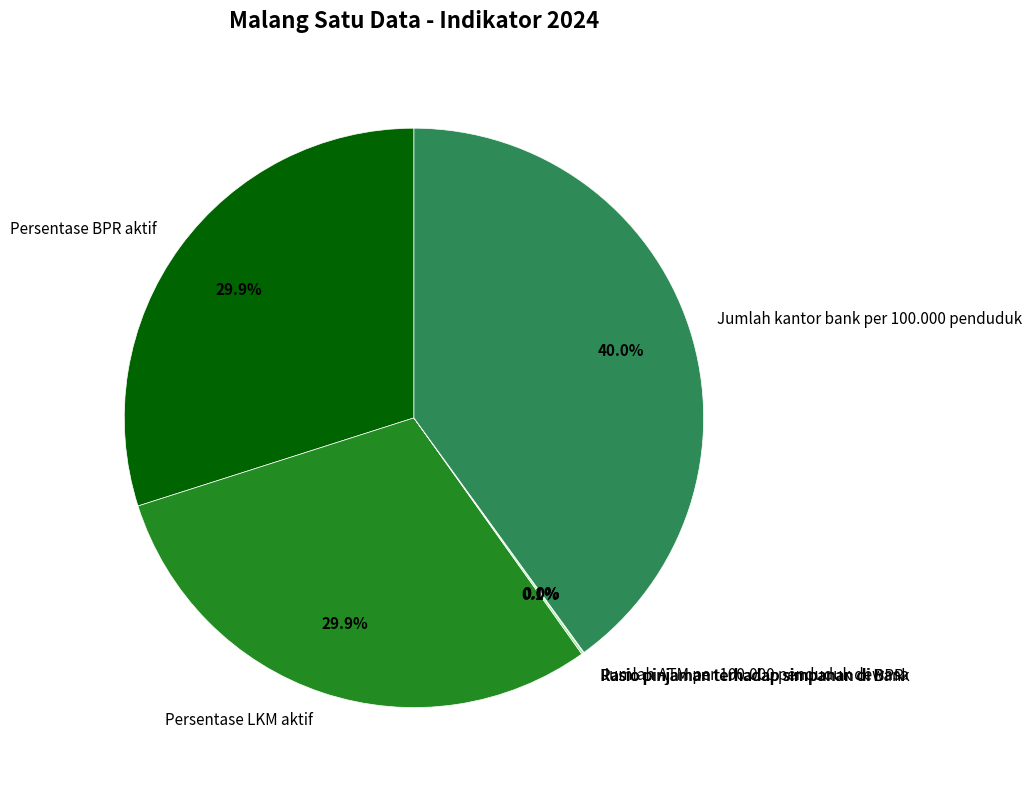

Is there any slice that represents more than half of the pie?

No